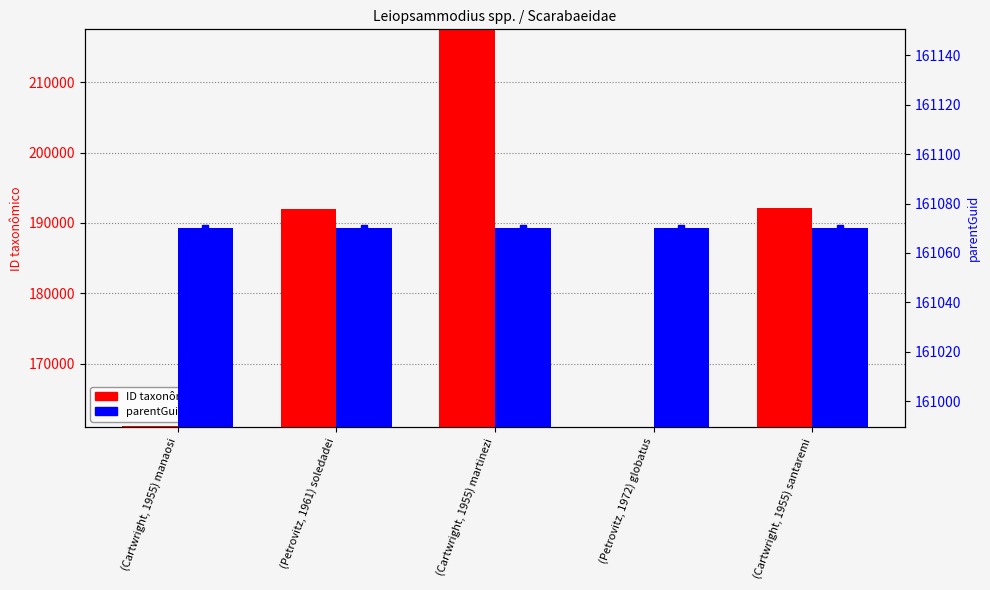

What is the average value of the ID taxonômico series?

184753